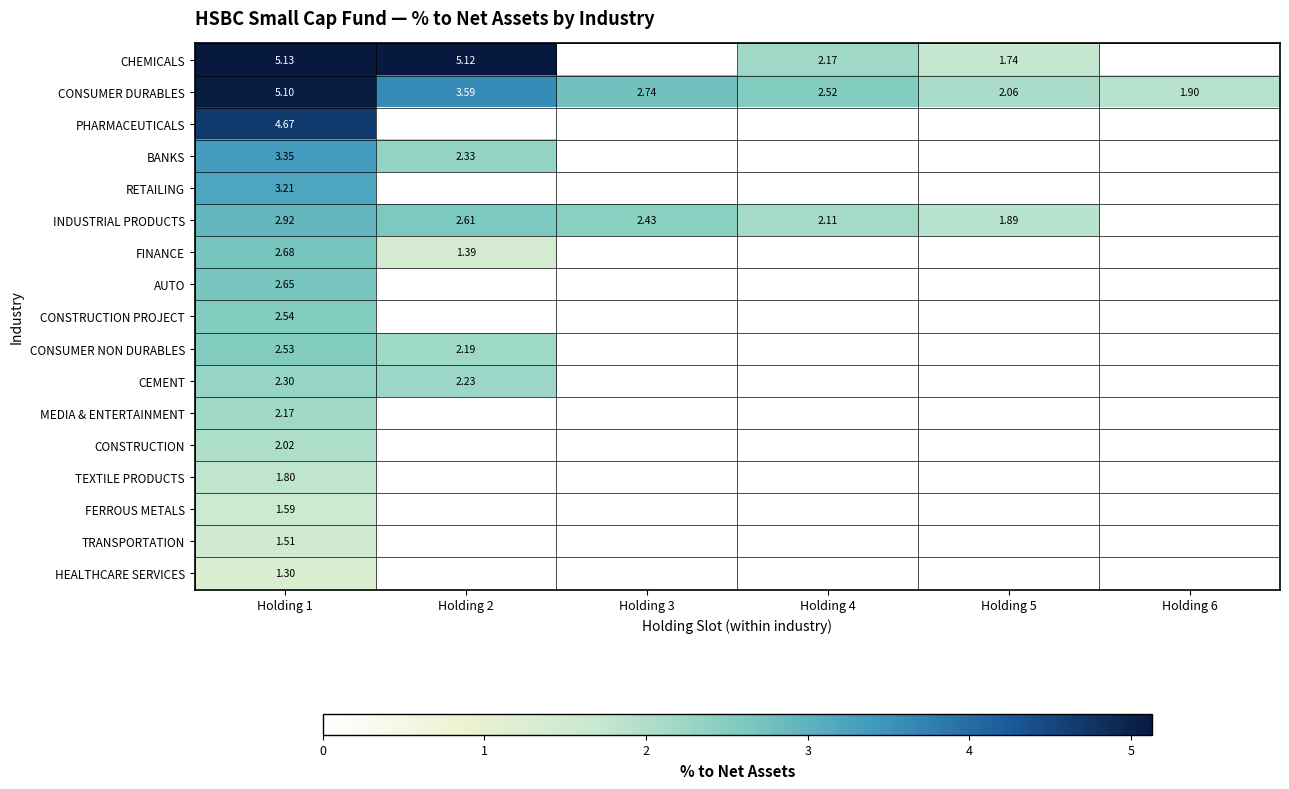

Is the value of FERROUS METALS at Holding 6 greater than the value of HEALTHCARE SERVICES at Holding 3?

No